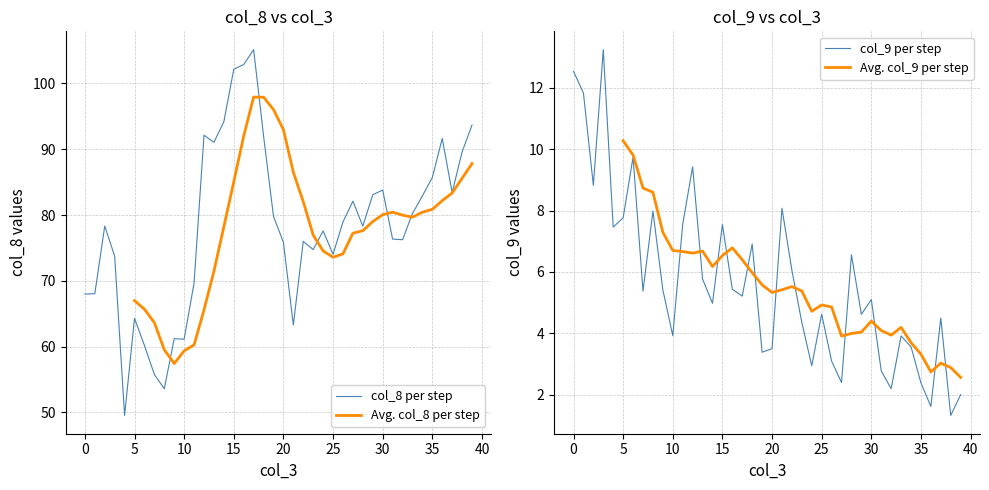

True or false: Avg. col_9 per step and col_8 per step cross at least once.

False